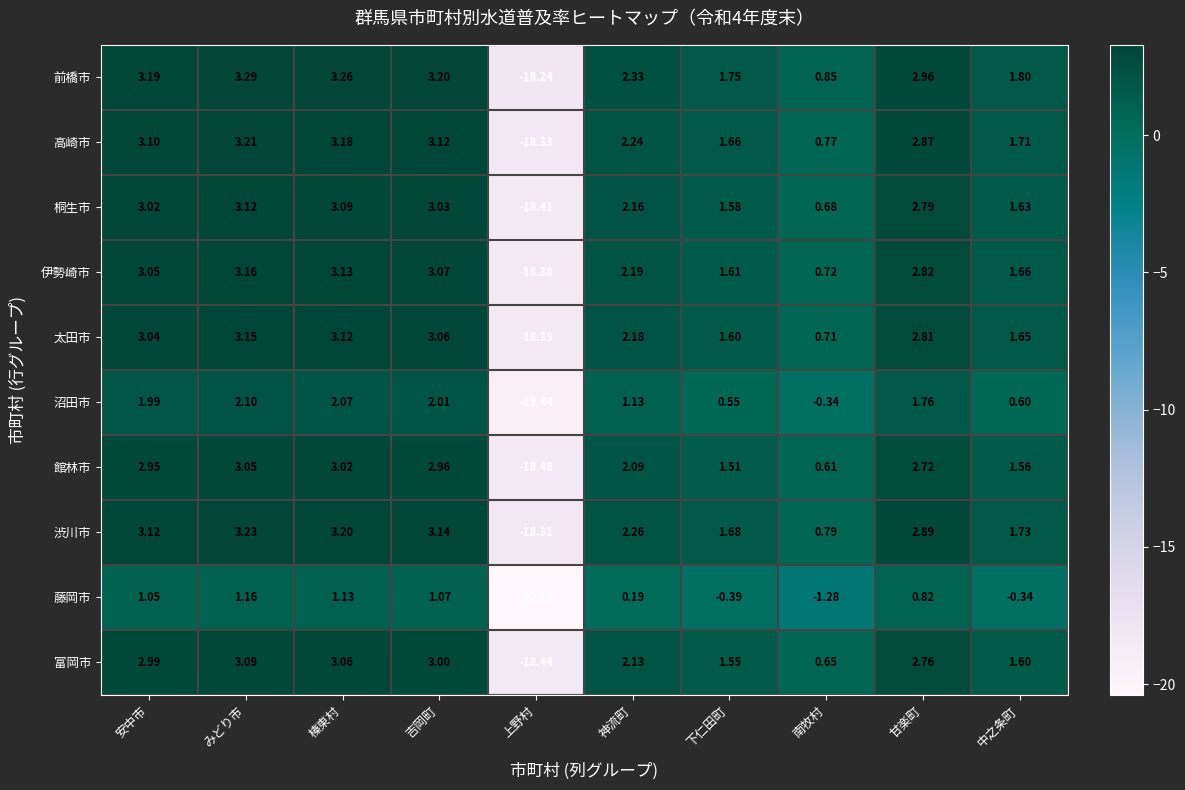

At which category is the sum across all series the highest?

みどり市